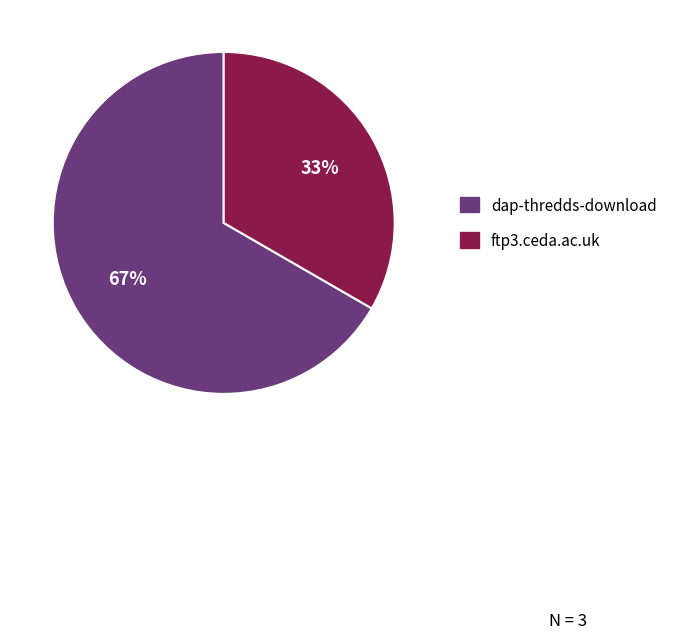

Between ftp3.ceda.ac.uk and dap-thredds-download, which is larger?

dap-thredds-download